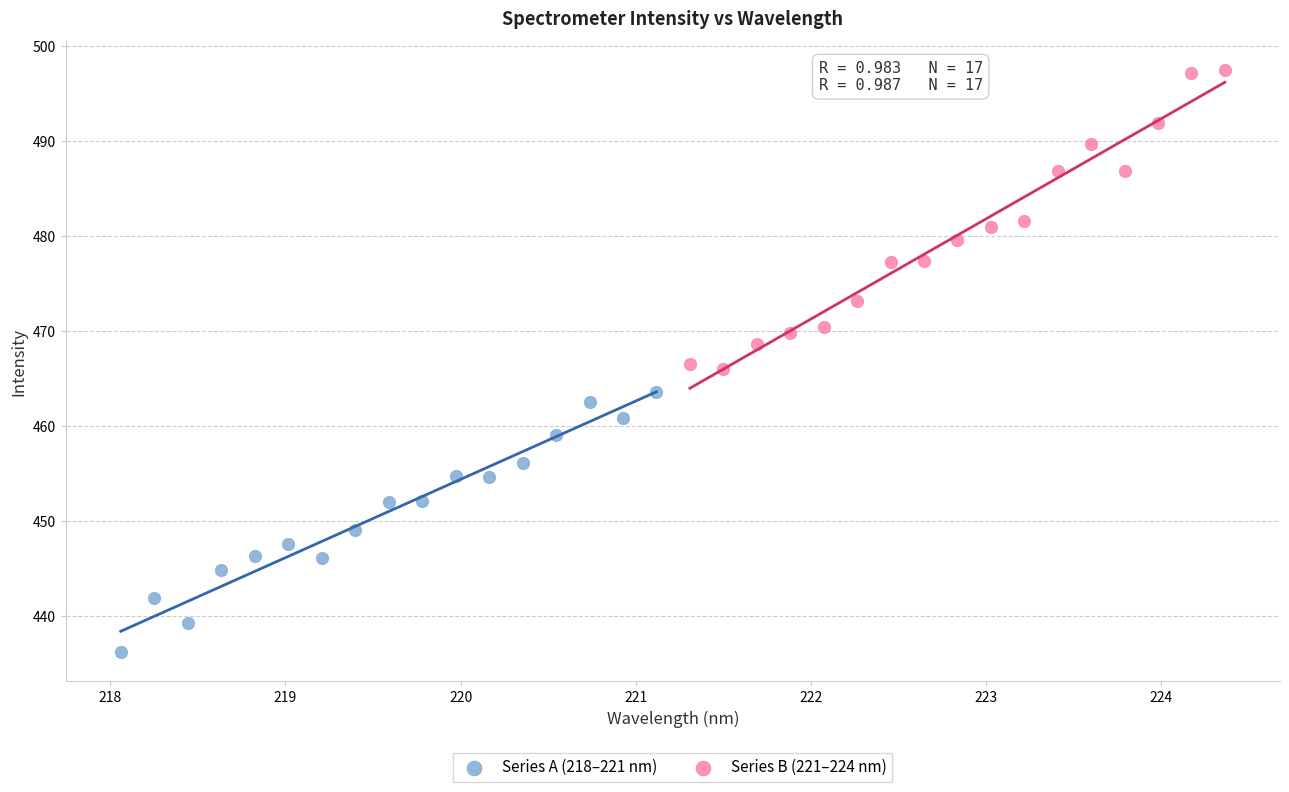

Which series has the widest spread of Y values?

Series B (221–224 nm)